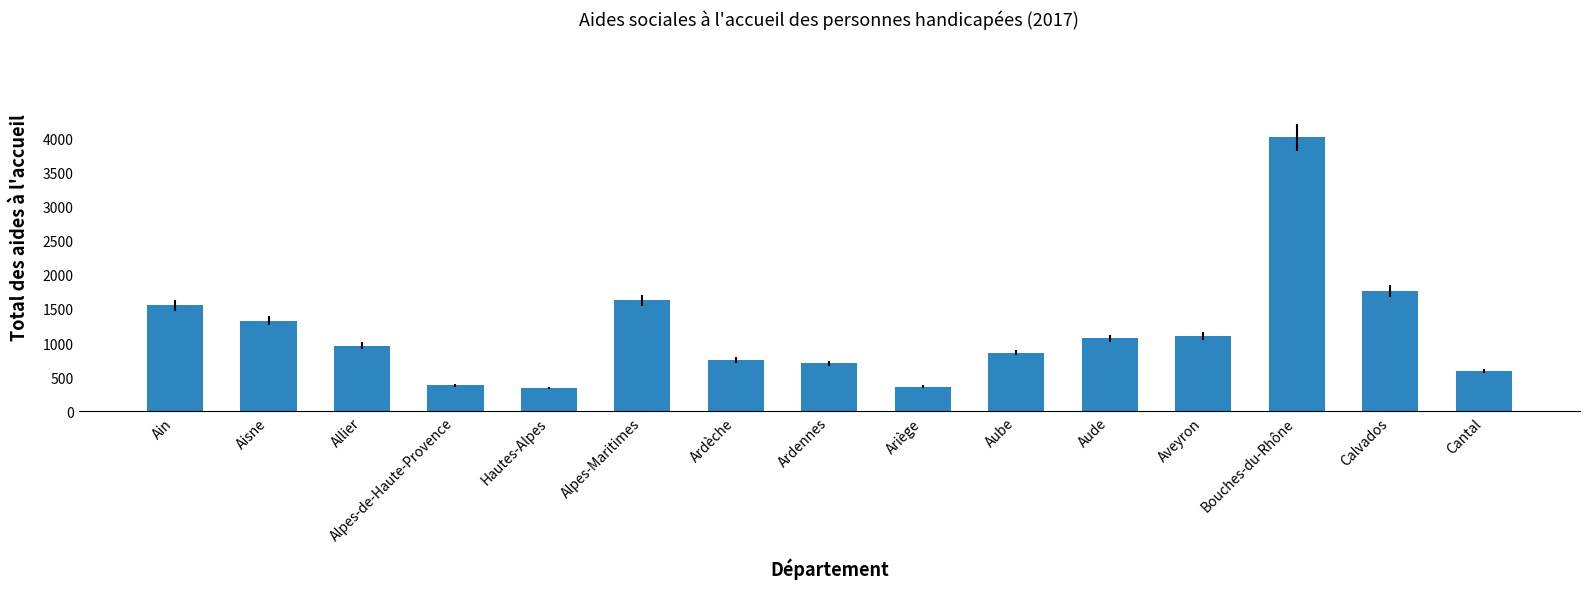

Which label corresponds to the largest value in the chart?

Bouches-du-Rhône